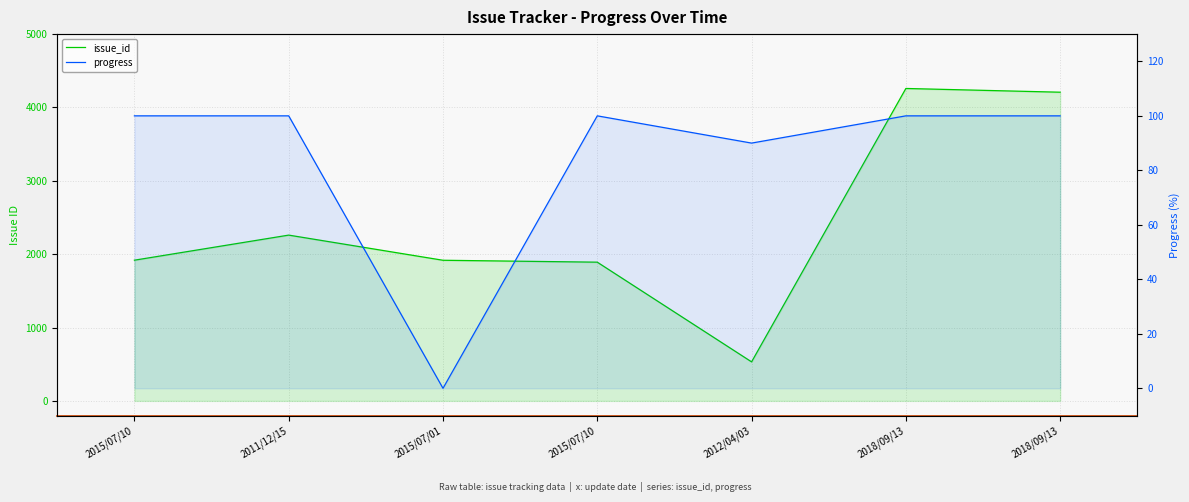

Which series has the largest total across all categories?

issue_id